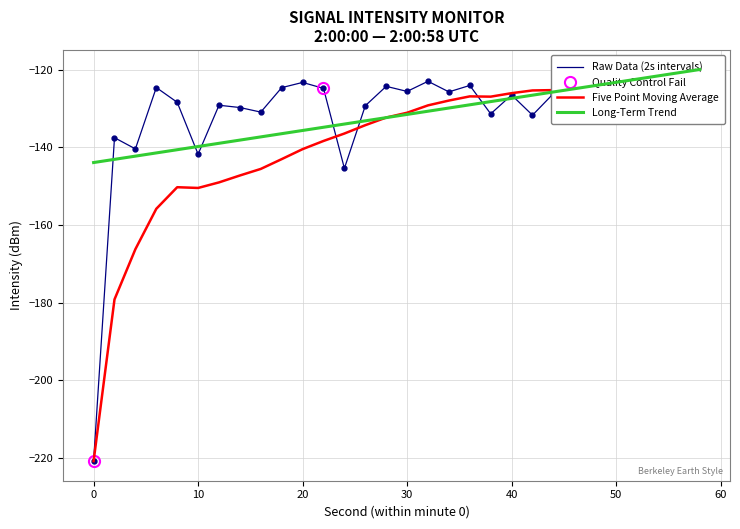

What is the difference between the maximum and minimum values?

98.5